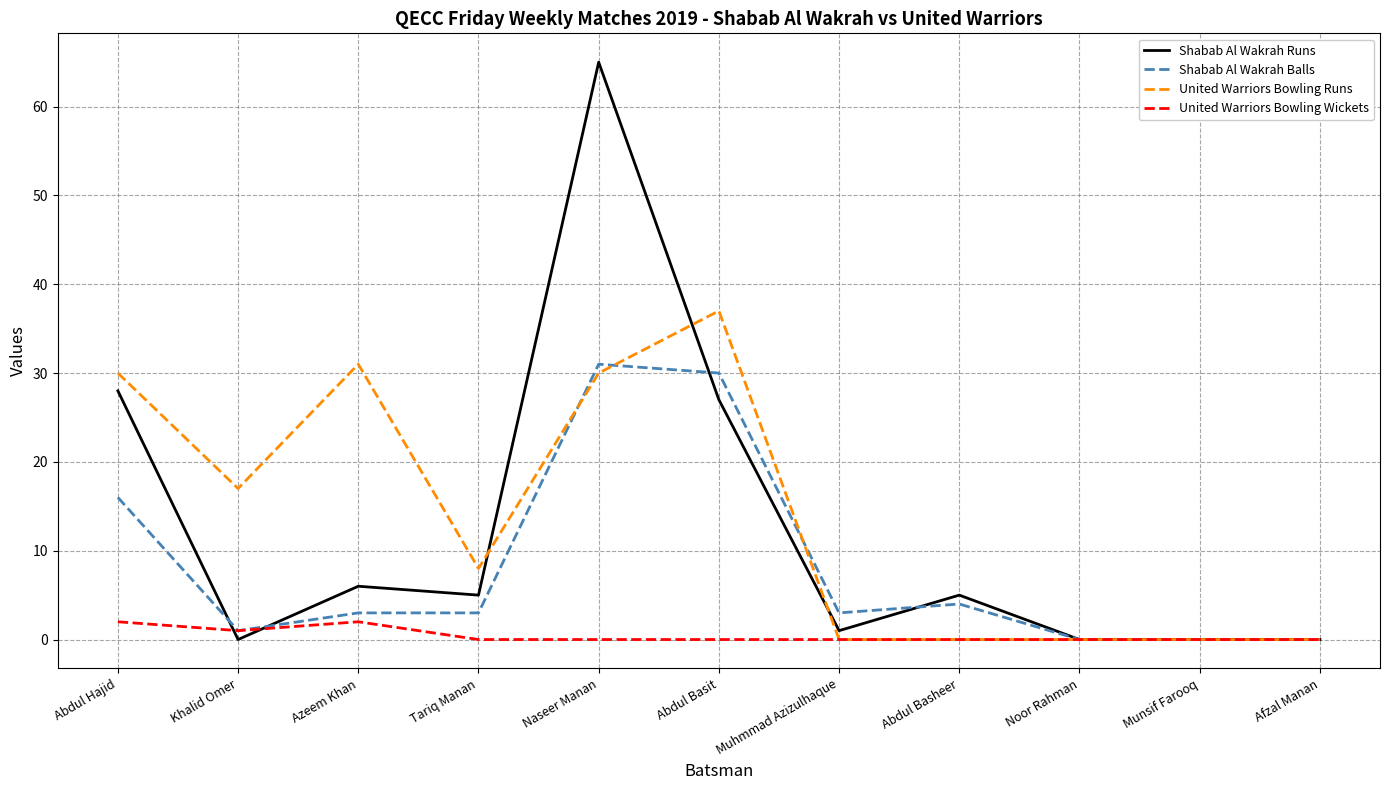

At which label does Shabab Al Wakrah Balls reach its peak?

Naseer Manan